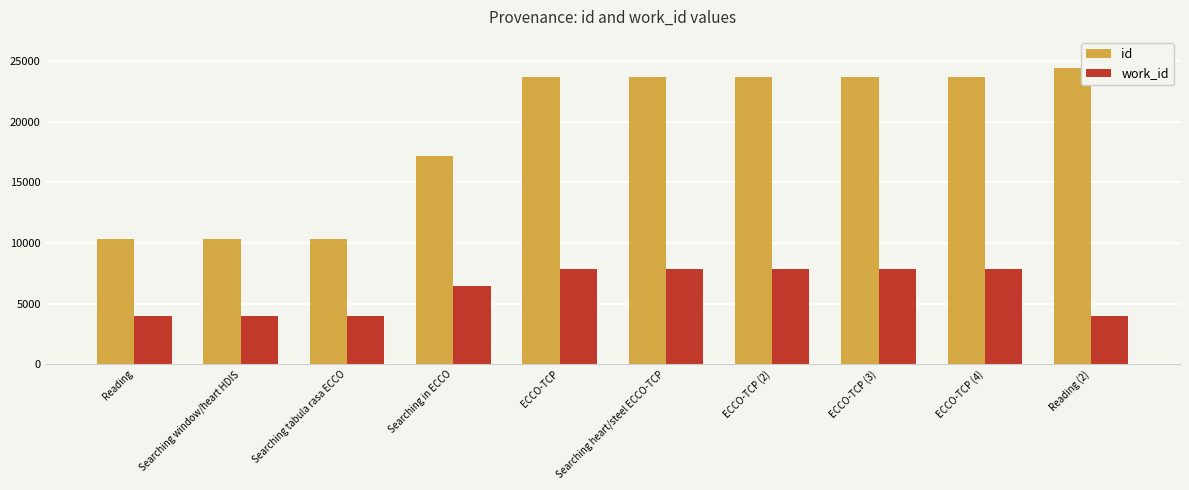

What is the maximum value for id?

24456